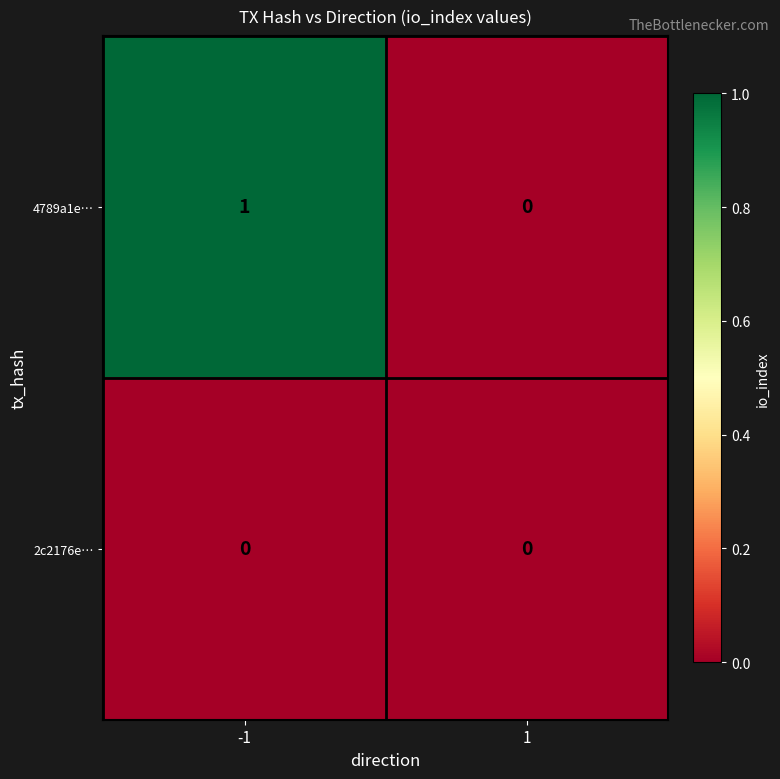

The value of 2c2176e… at -1 is 0. True or false?

True